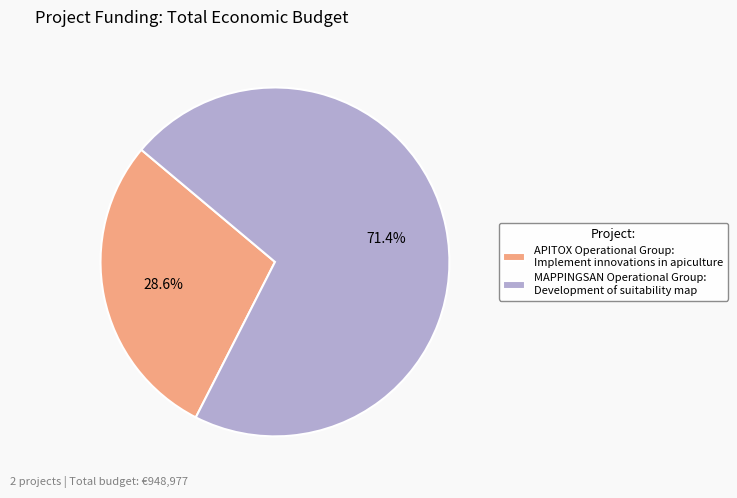

Does MAPPINGSAN Operational Group represent more than half of the total?

Yes